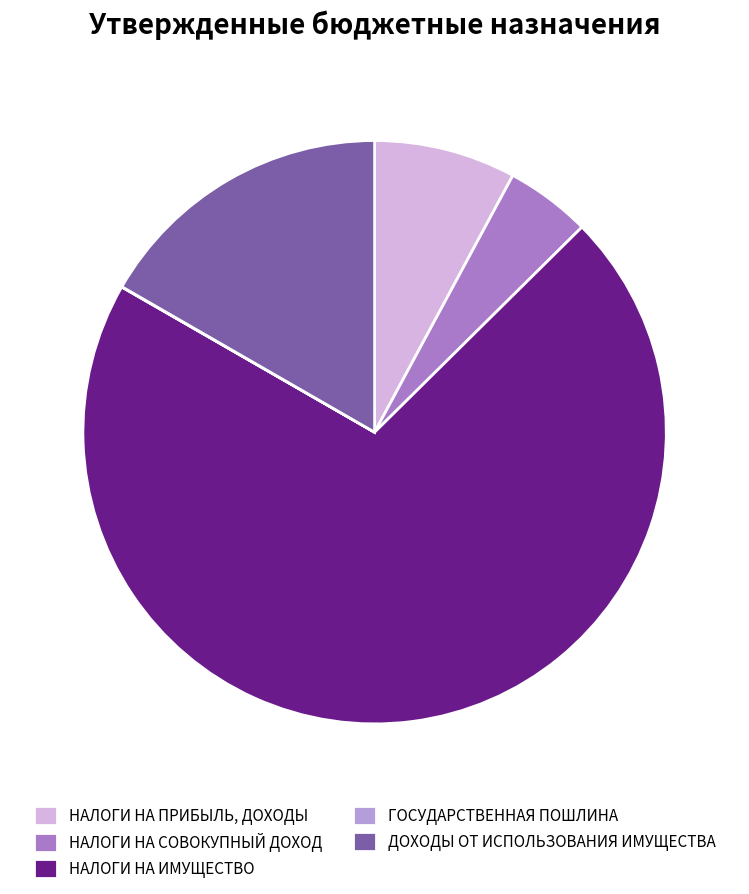

Is it true that ДОХОДЫ ОТ ИСПОЛЬЗОВАНИЯ ИМУЩЕСТВА is 17% of the pie?

True